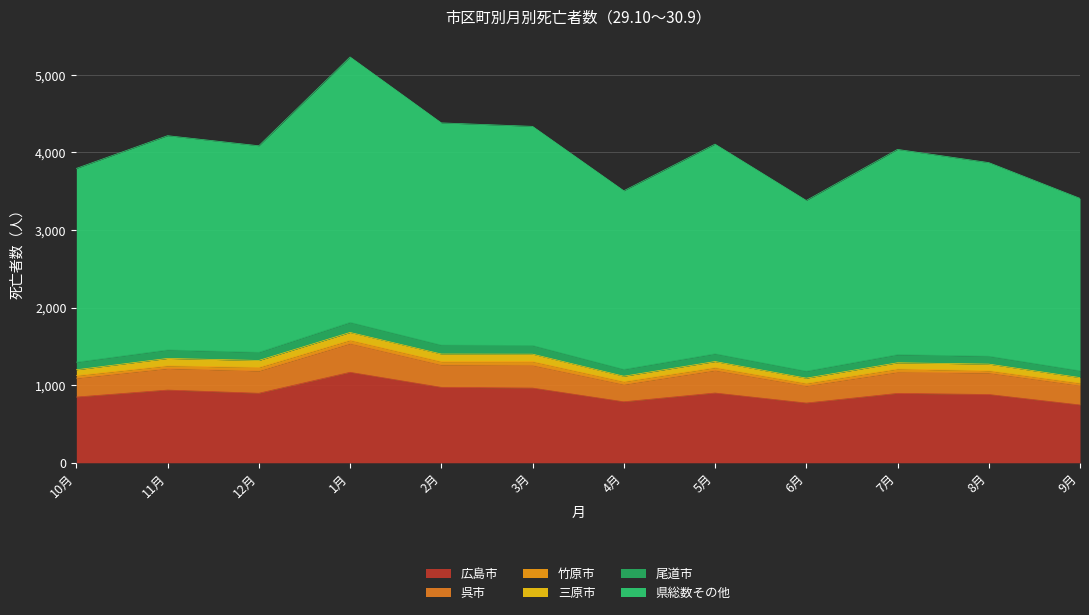

At which category is the sum across all series the highest?

1月